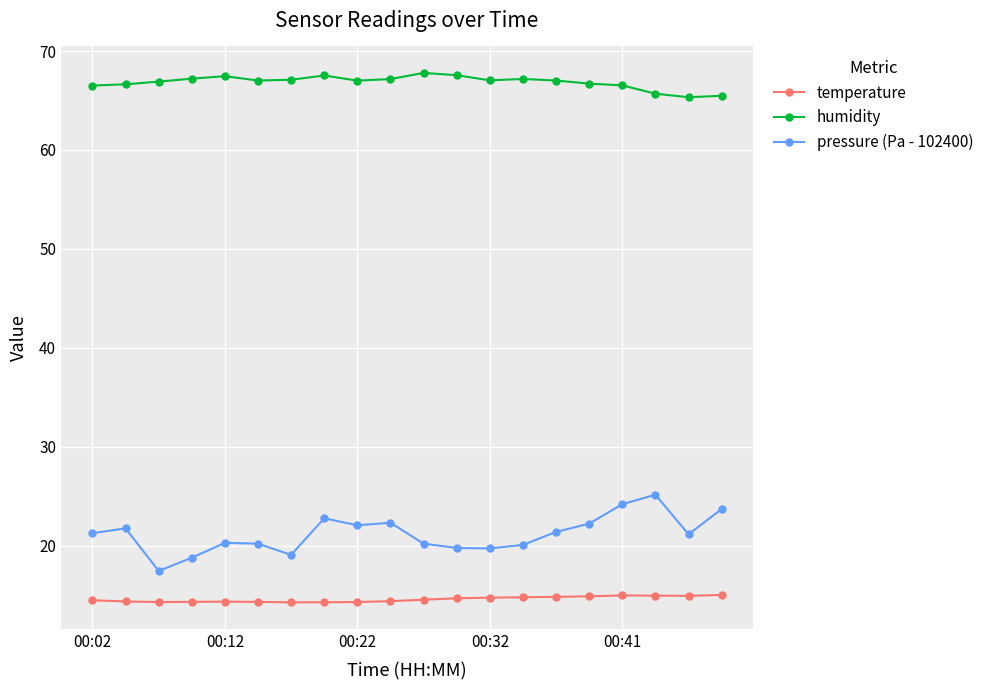

Does the chart display data point markers on the line(s)?

Yes